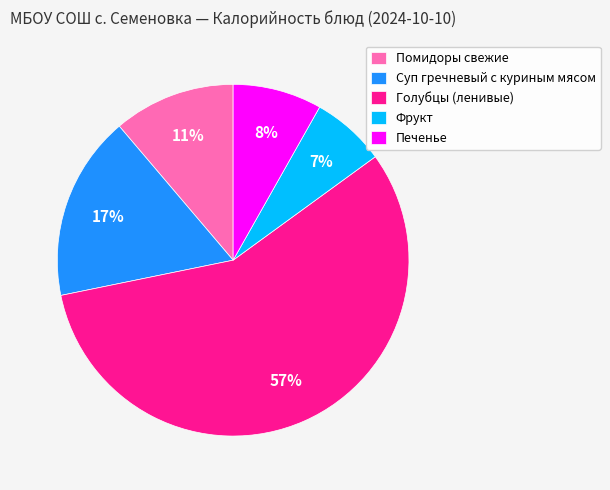

Do Печенье and Помидоры свежие together represent more than half of the pie?

No